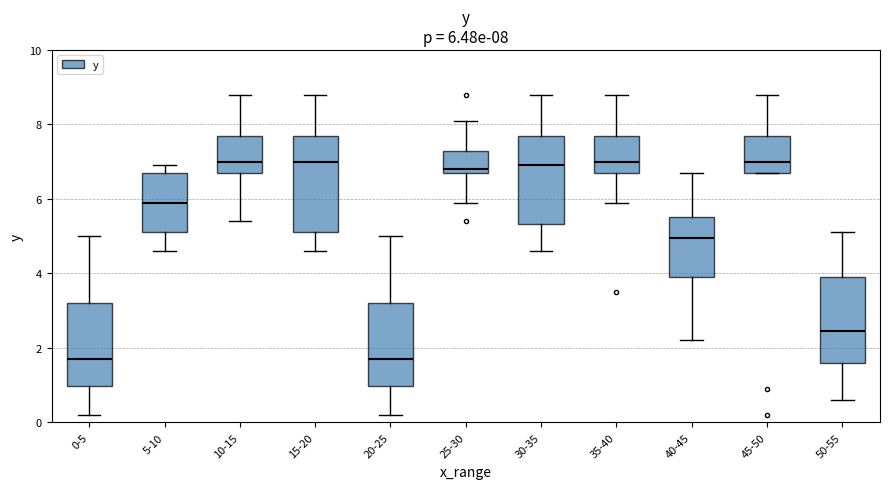

Which box is the tallest, from its lower edge to its upper edge?

15-20